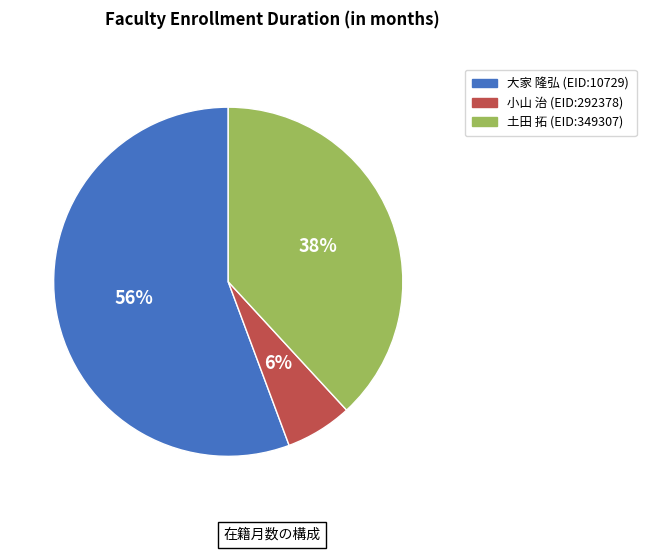

Is it true that 小山 治 (EID:292378) is 1% of the pie?

False